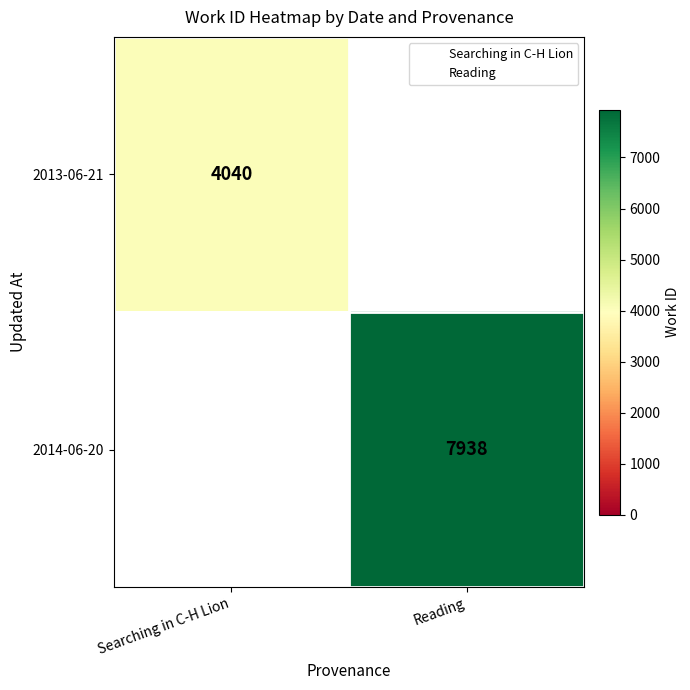

The 2013-06-21 series shows 834 at Searching in C-H Lion. True or false?

False